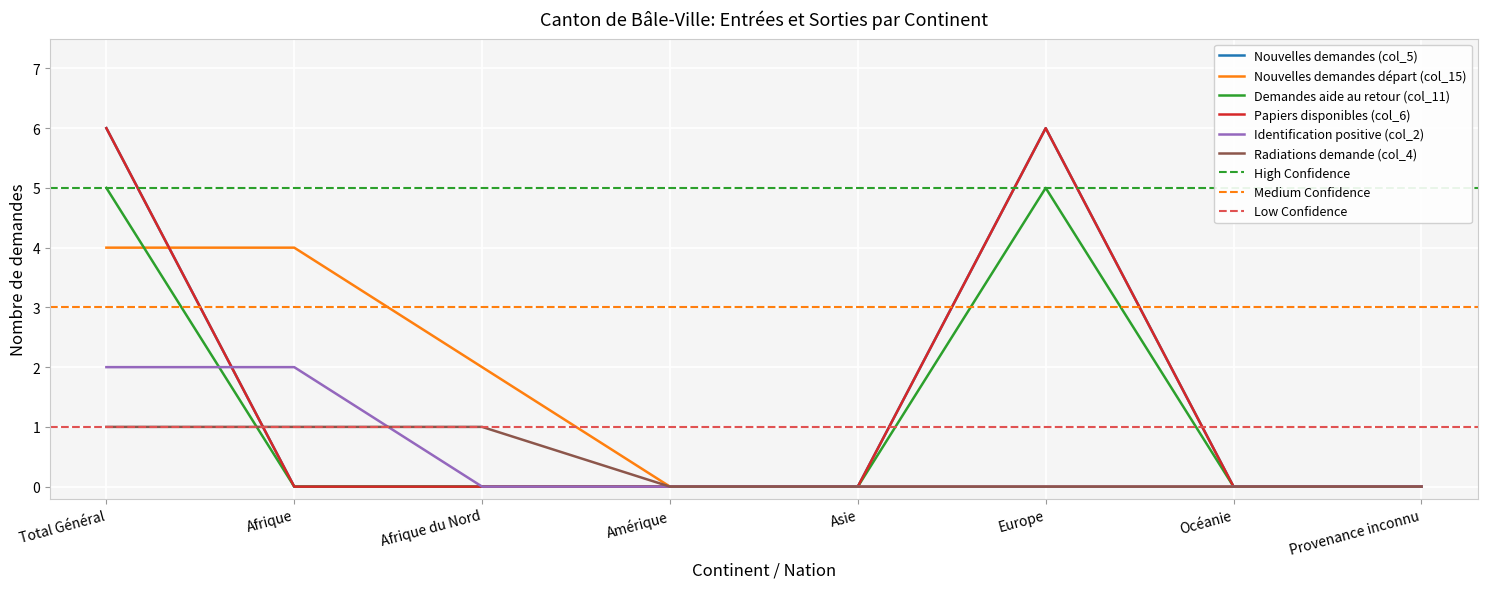

How many data points in Identification positive (col_2) are above 0?

2